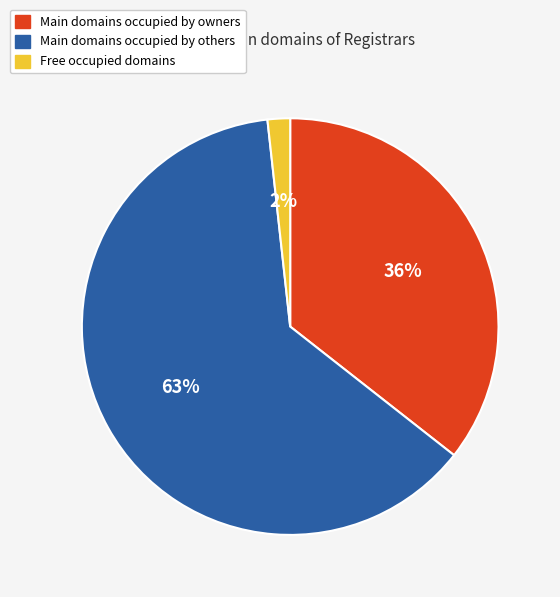

To the nearest percent, what is the average slice percentage?

33%